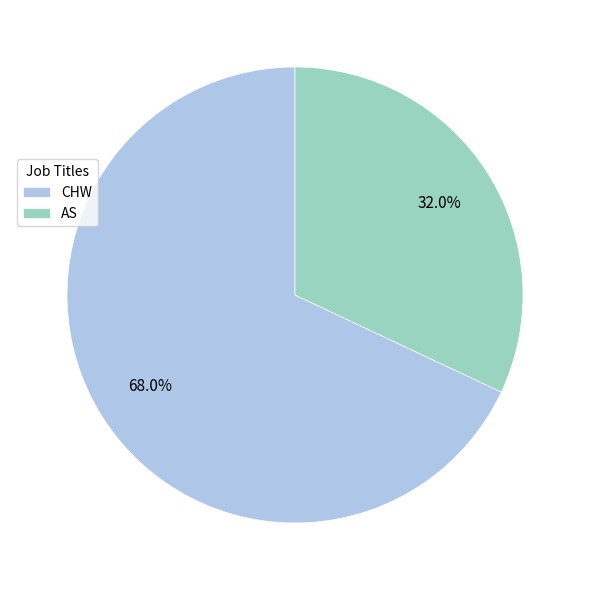

Does CHW represent more than half of the total?

Yes